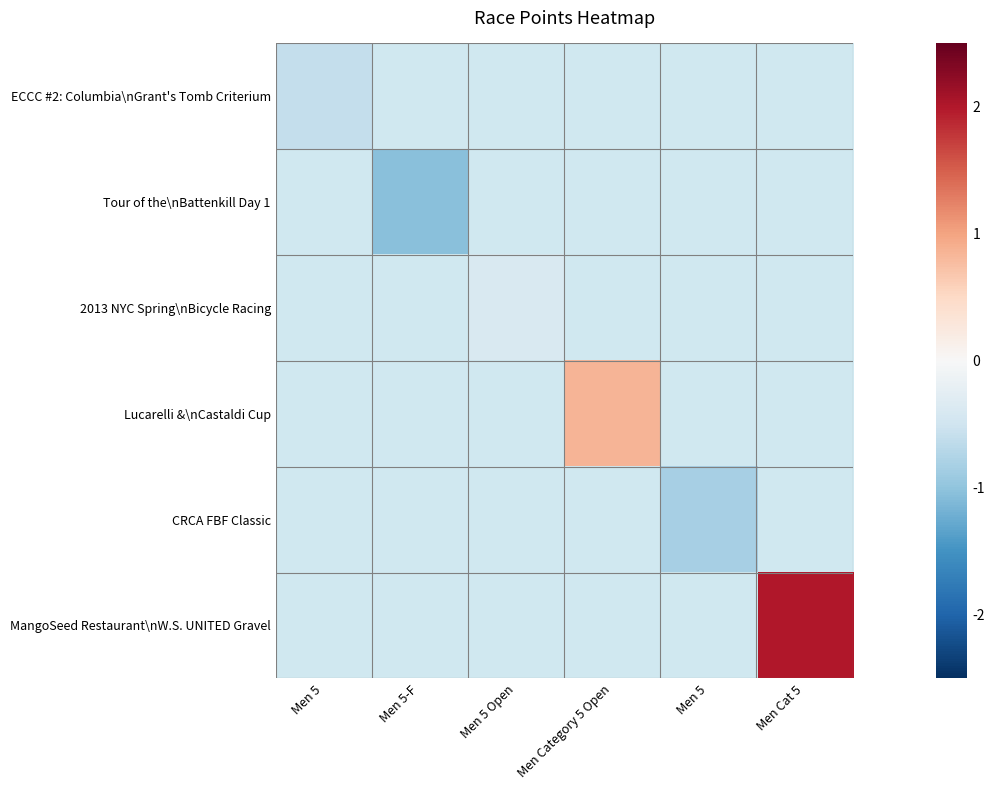

Where does the Lucarelli &\nCastaldi Cup series first go above 0?

Men Category 5 Open